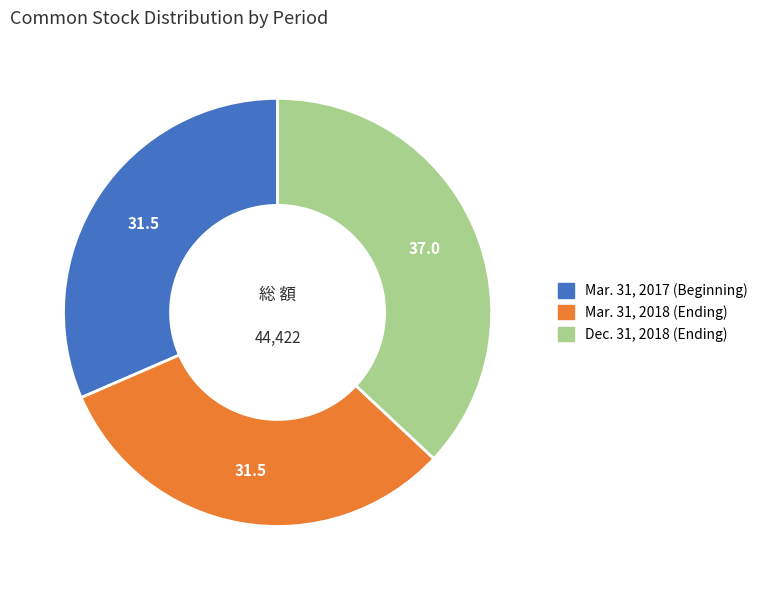

What is the largest slice in the pie chart?

Dec. 31, 2018 (Ending)